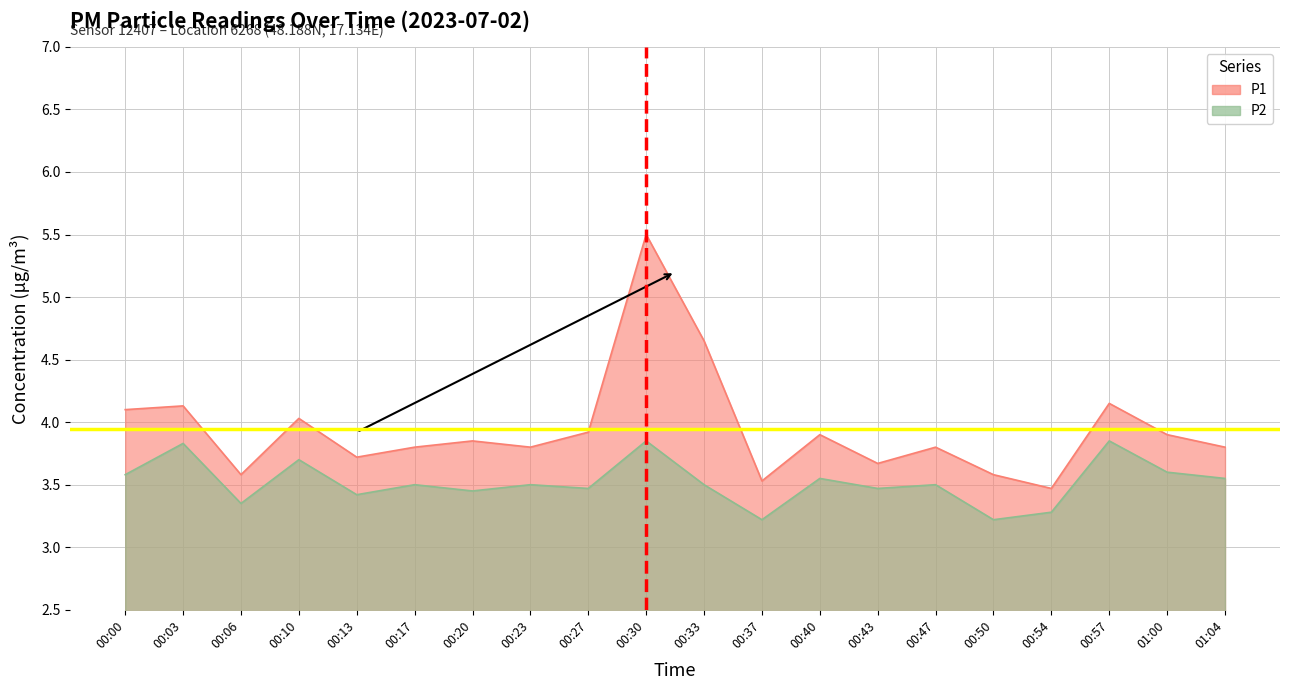

What are all the series names shown in the legend?

P1, P2